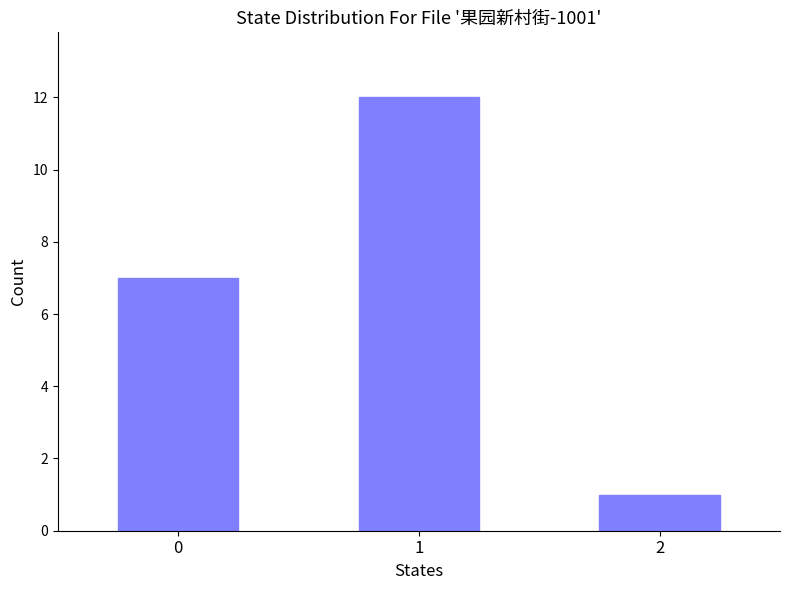

Approximately how many times larger is the value at 1 compared to 2?

12.0